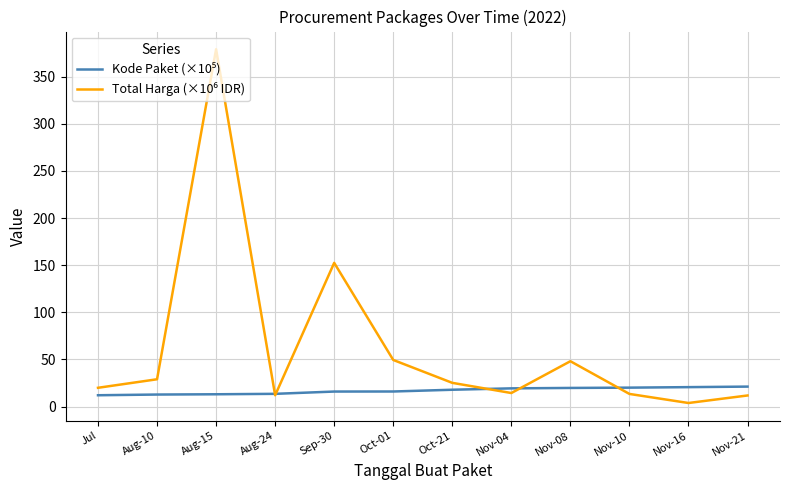

What is the spread (max minus min) of values at Nov-10?

6.7